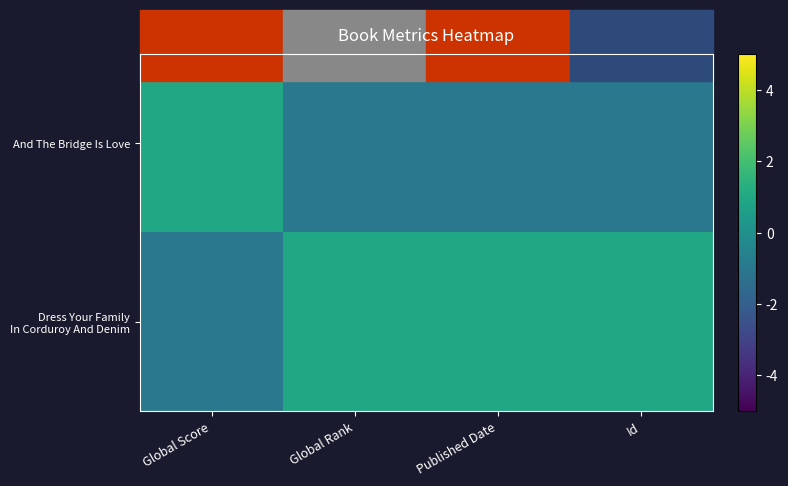

What is the difference between the highest and lowest values at Global Score?

2